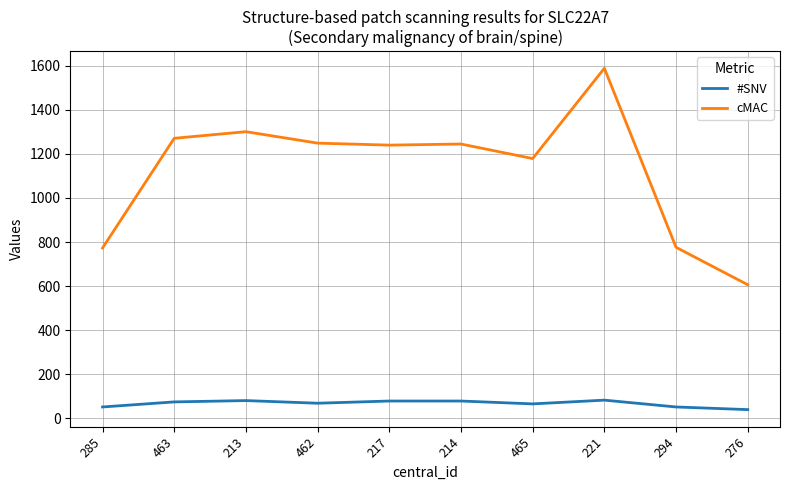

Rank the series by their maximum value, from highest to lowest.

cMAC, #SNV